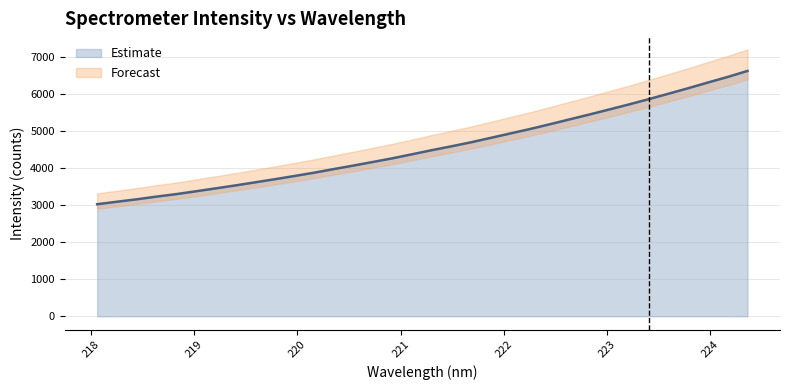

What is the difference between the values at 221.6902 and 218.8244?

1404.1